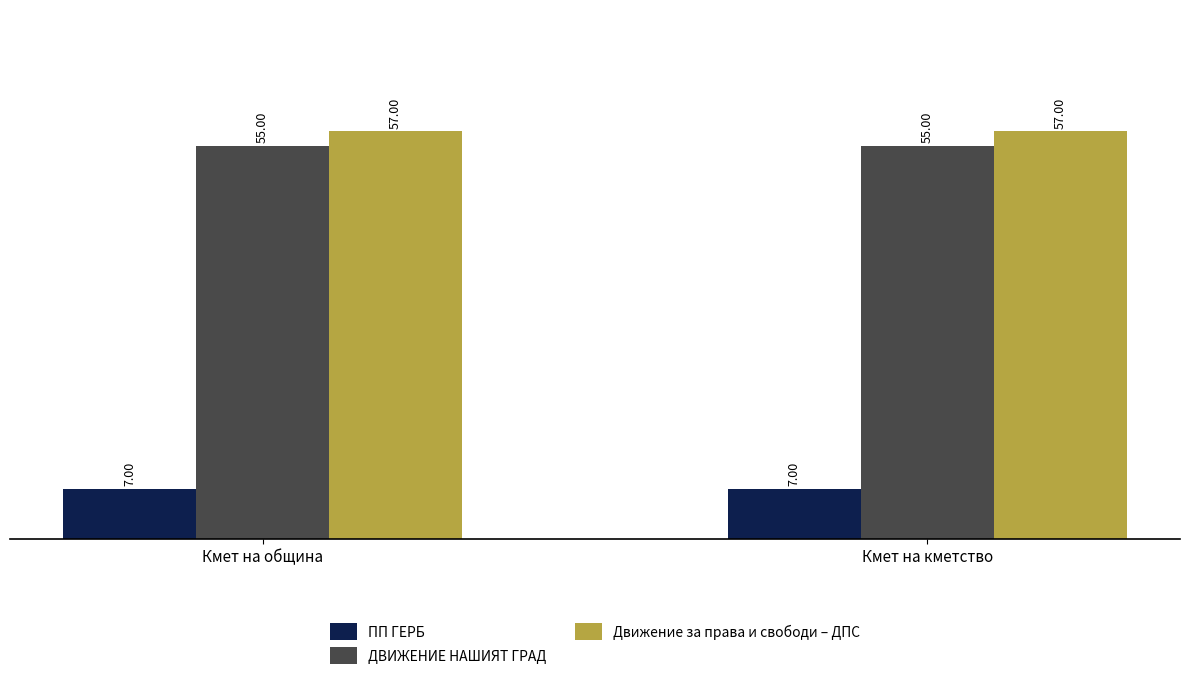

What is the difference between the highest and lowest values at Кмет на кметство?

50